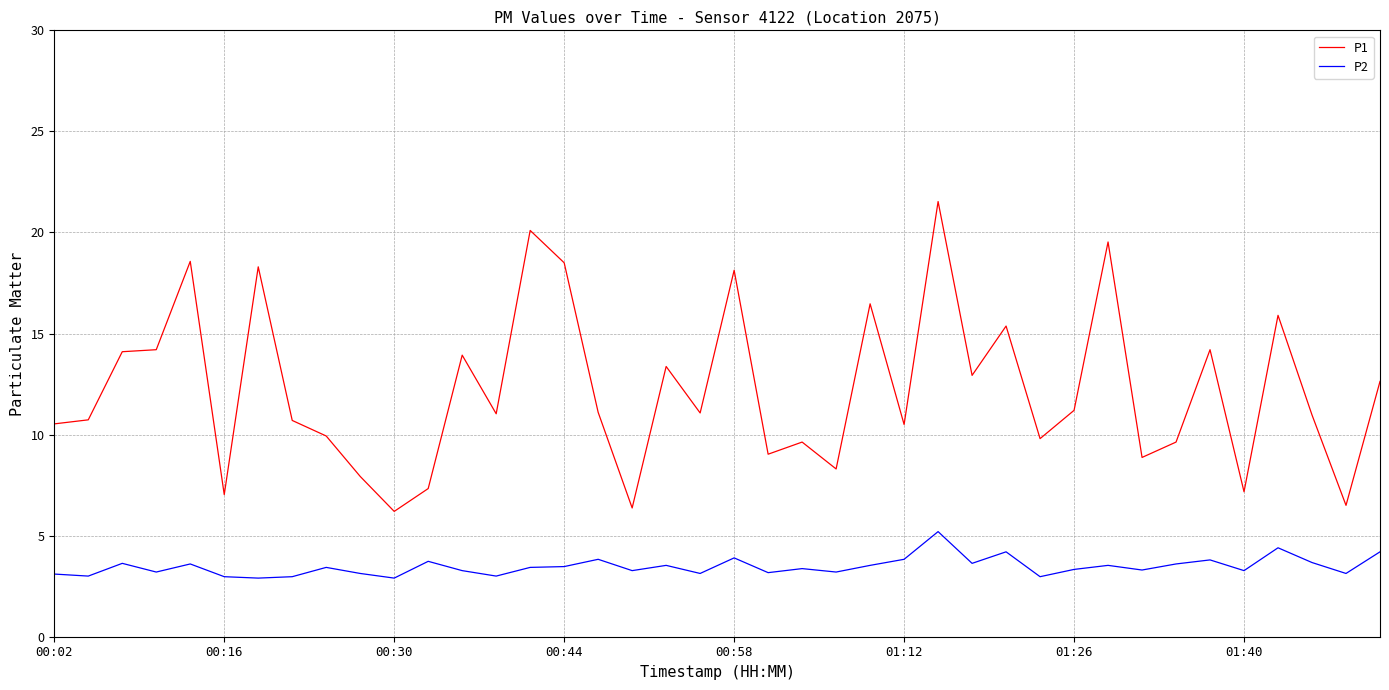

What are all the series names shown in the legend?

P1, P2